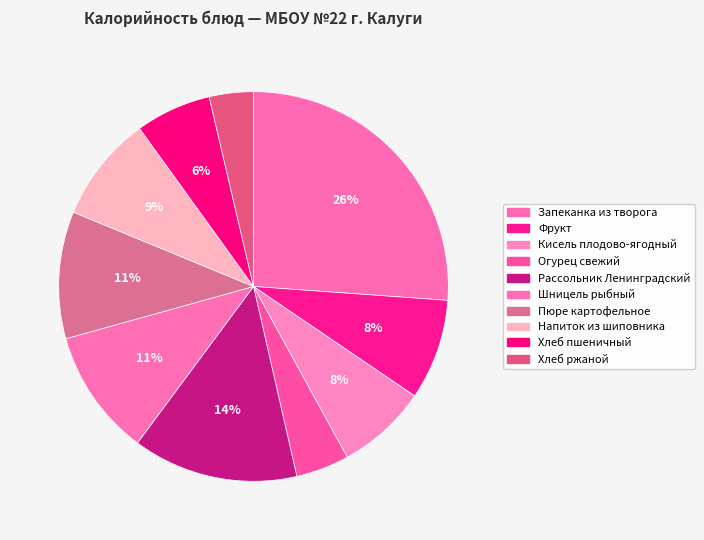

How many slices are in this pie chart?

10